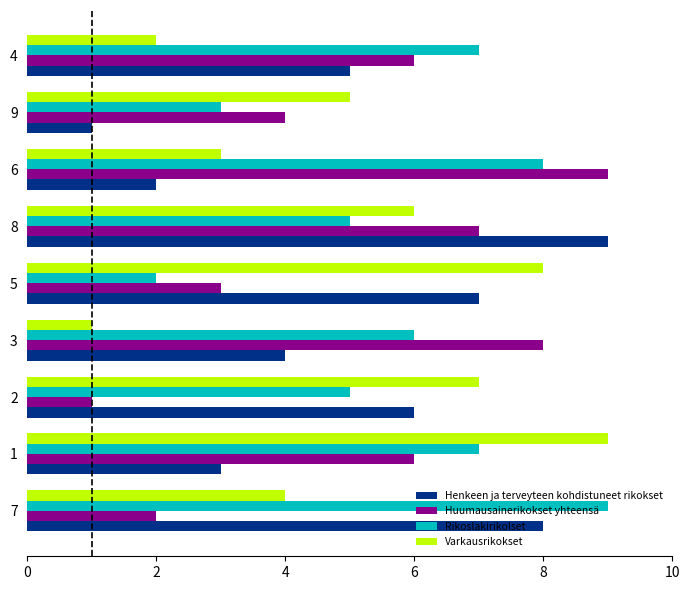

Which series changed the most between 5 and 9?

Henkeen ja terveyteen kohdistuneet rikokset